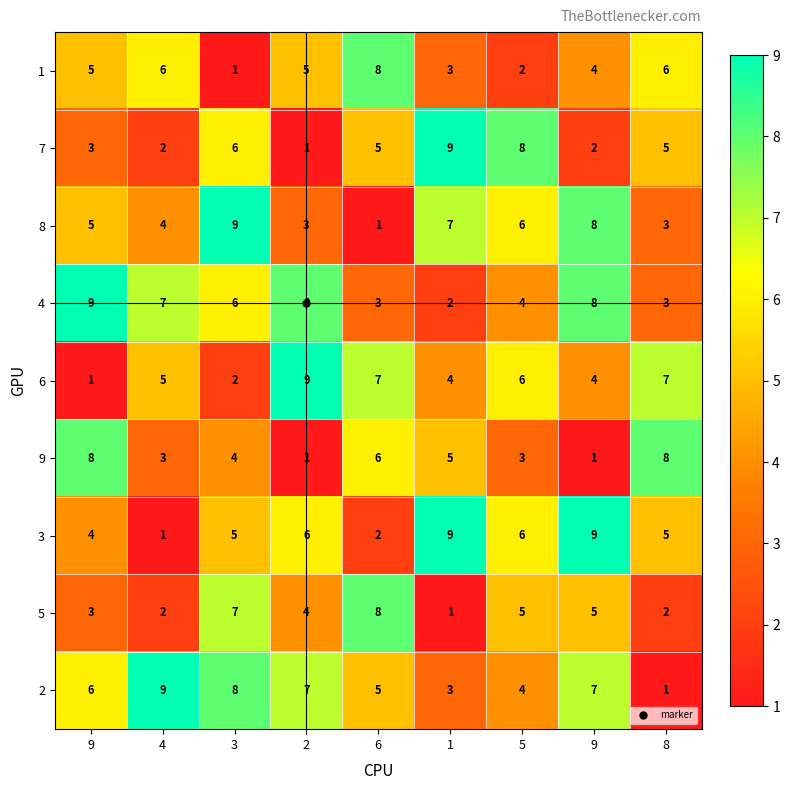

What is the difference between the highest and lowest values at 5?

6